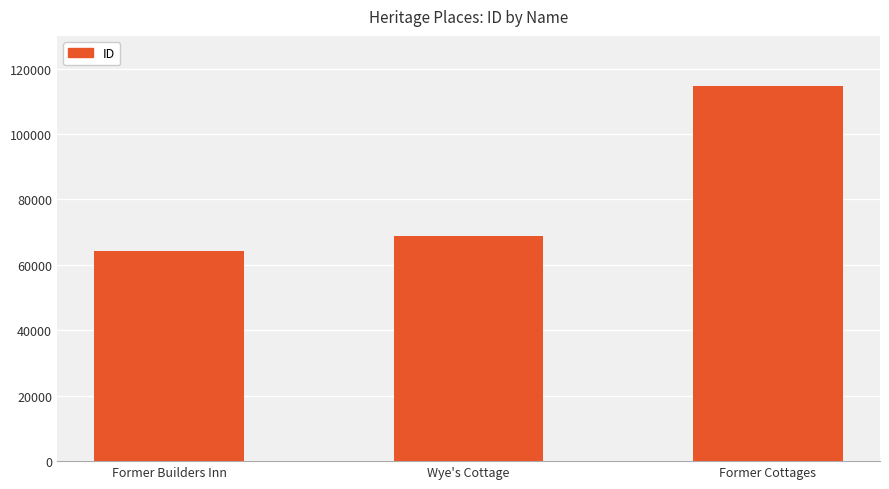

List the labels in order of value, largest first.

Former Cottages, Wye's Cottage, Former Builders Inn